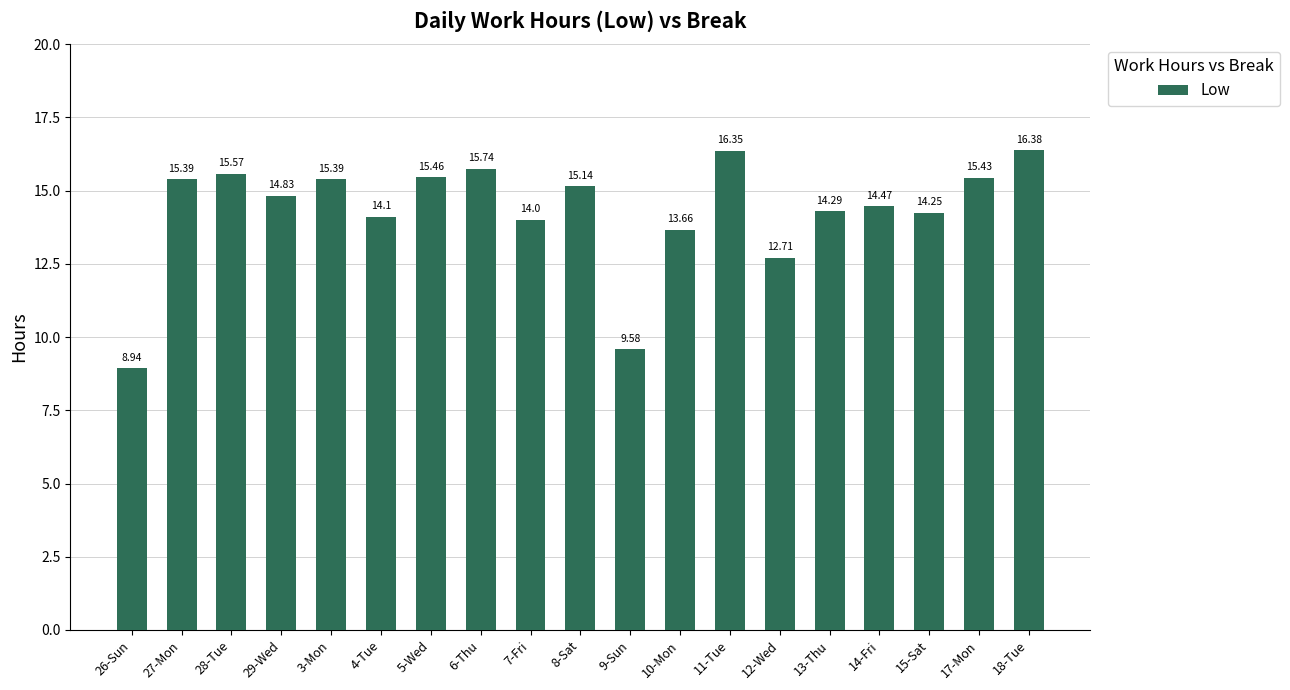

What is the difference between the values at 8-Sat and 5-Wed?

0.3